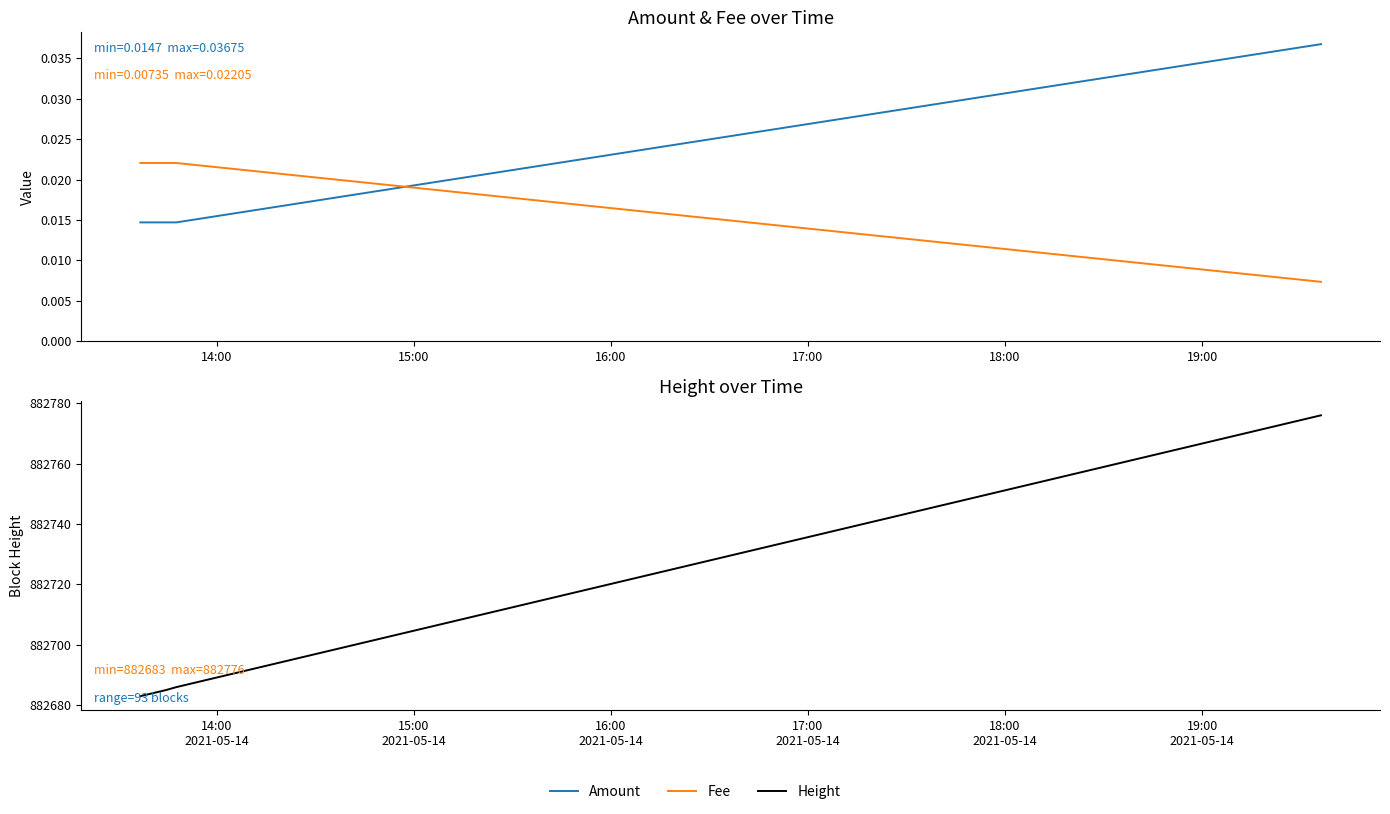

At how many categories does at least one series exceed 348236?

4